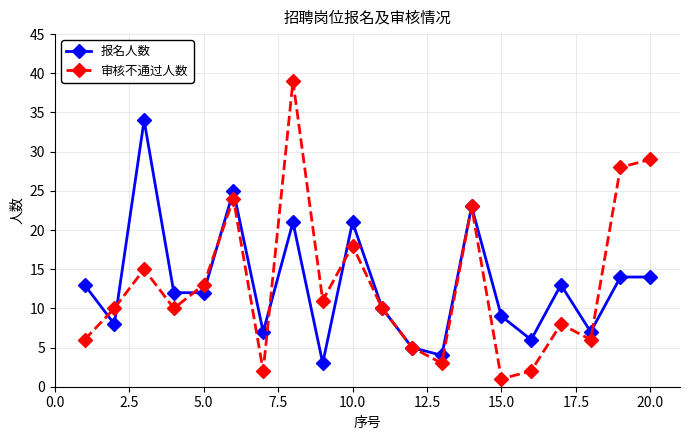

How many series are shown in this chart?

2